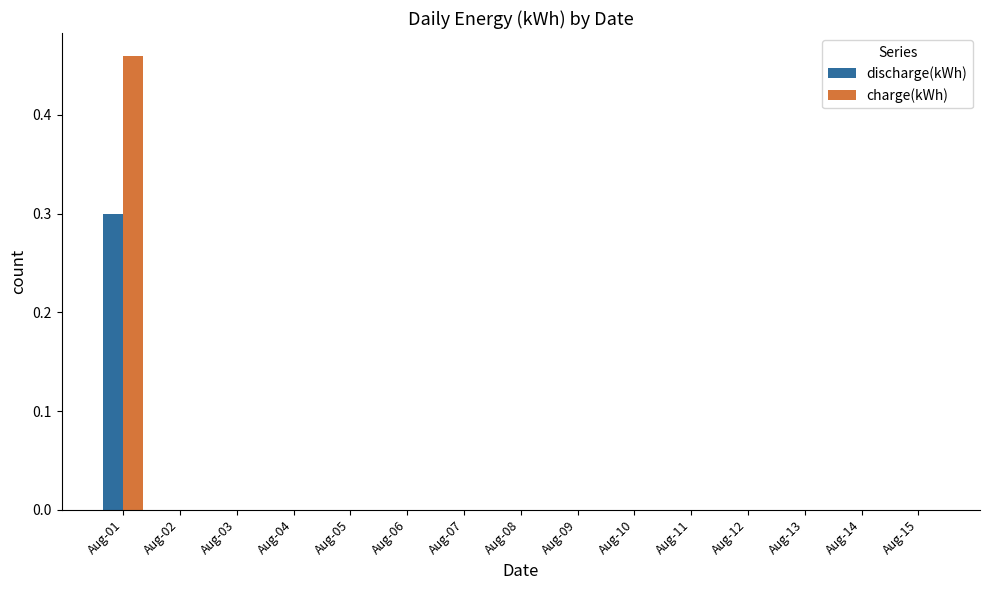

Count the number of data series in this chart.

2